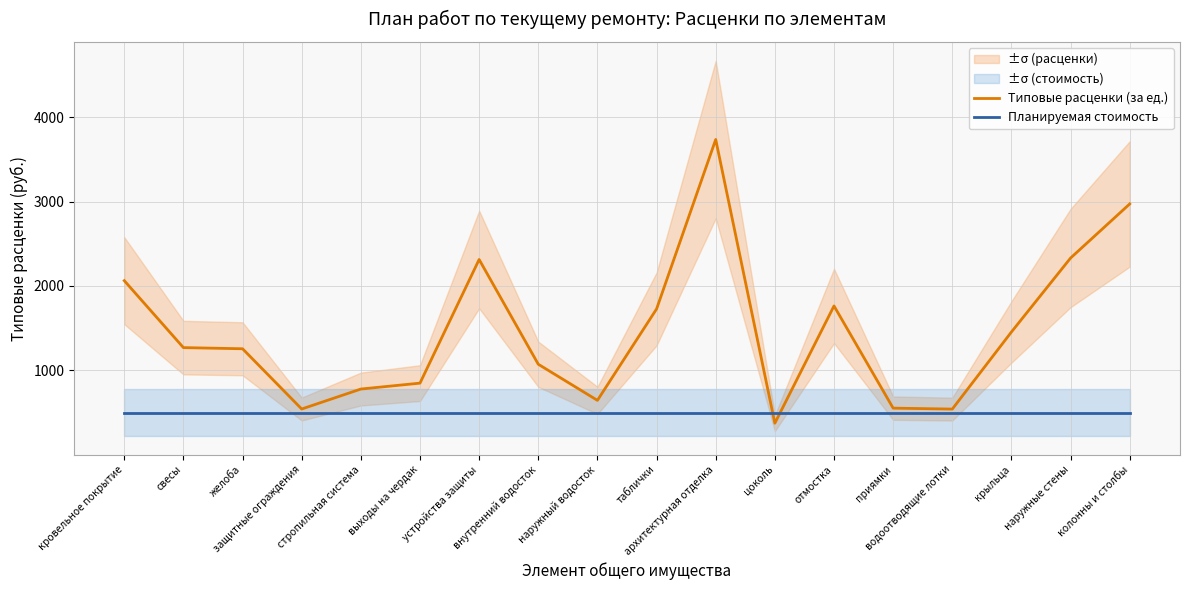

Where do Планируемая стоимость and Типовые расценки (за ед.) first cross each other?

архитектурная отделка and цоколь